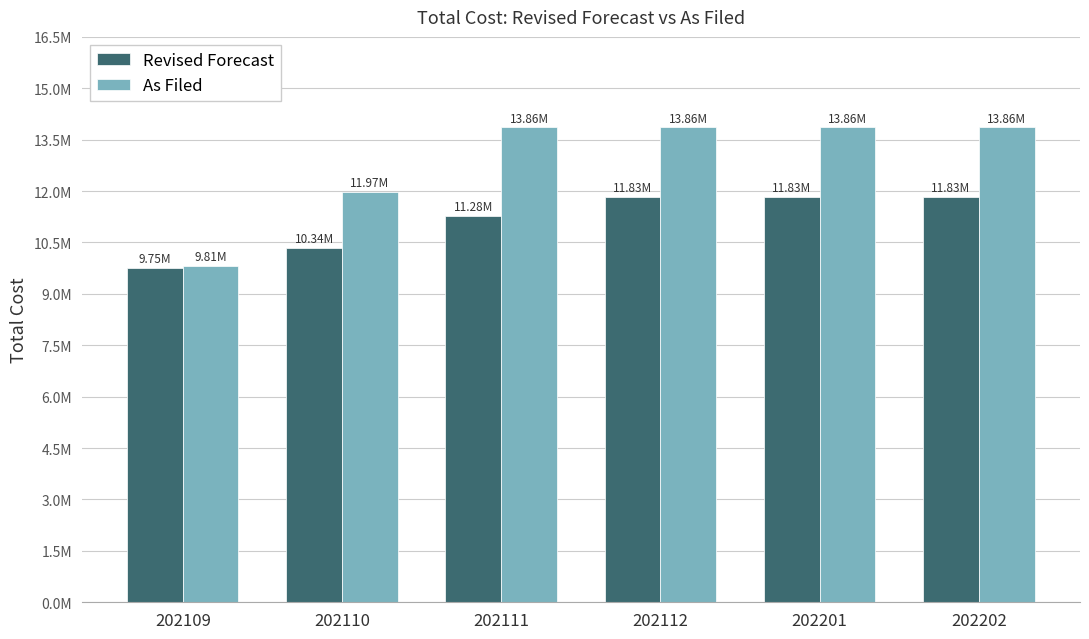

Rank the series by their average value, from lowest to highest.

Revised Forecast, As Filed